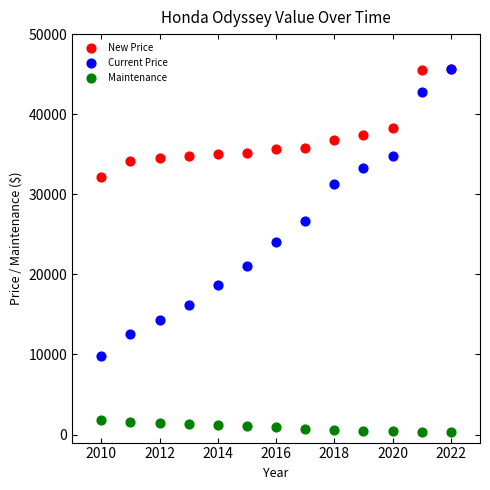

In the Current Price series, what Y value is closest to 27745?

26722